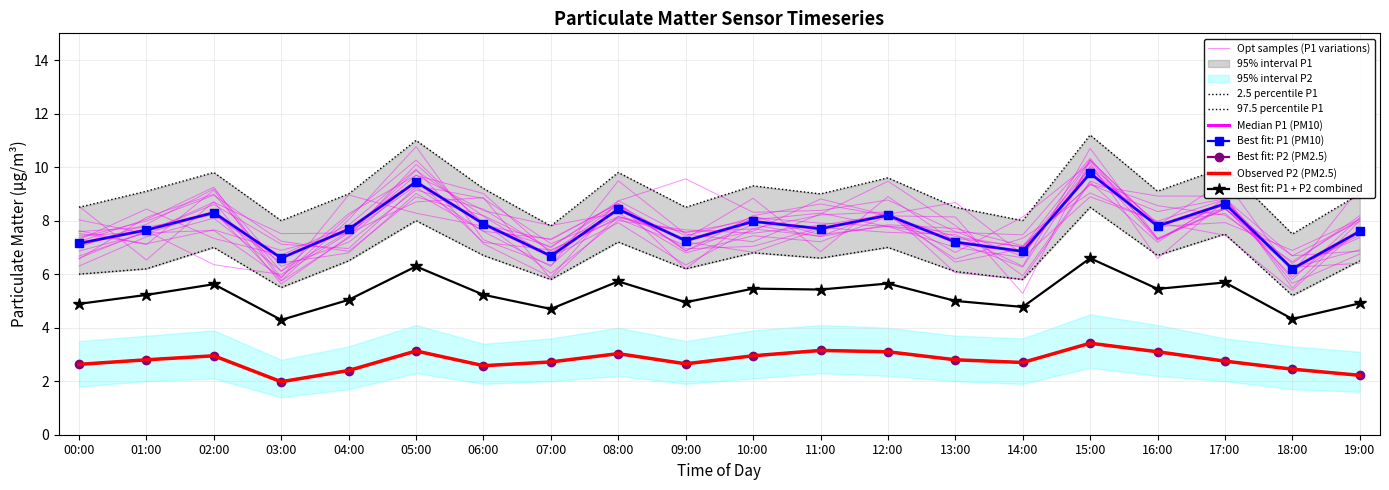

True or false: P1 and P1_lower cross at least once.

False